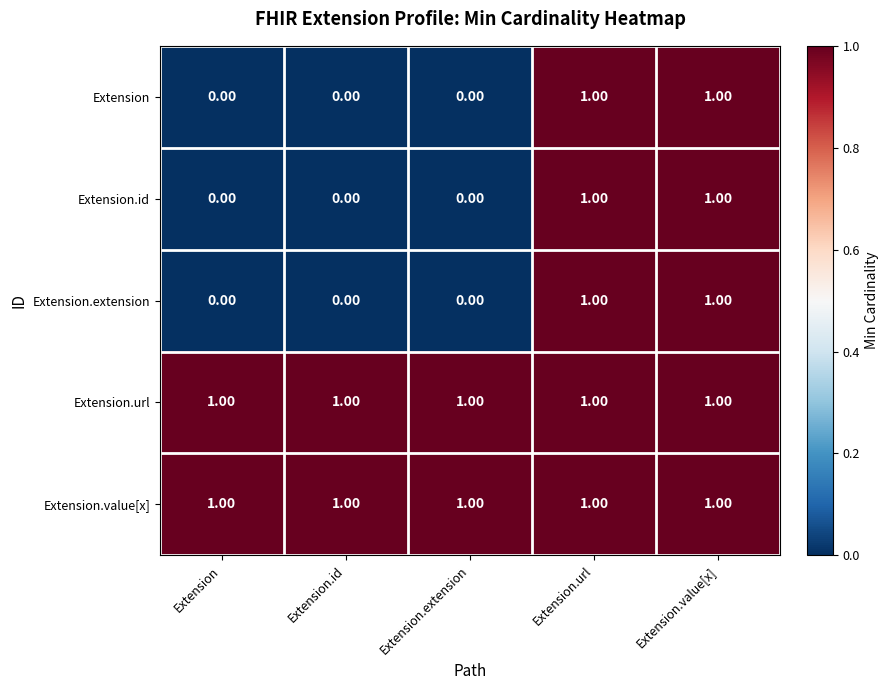

At how many categories does at least one series exceed 0?

5